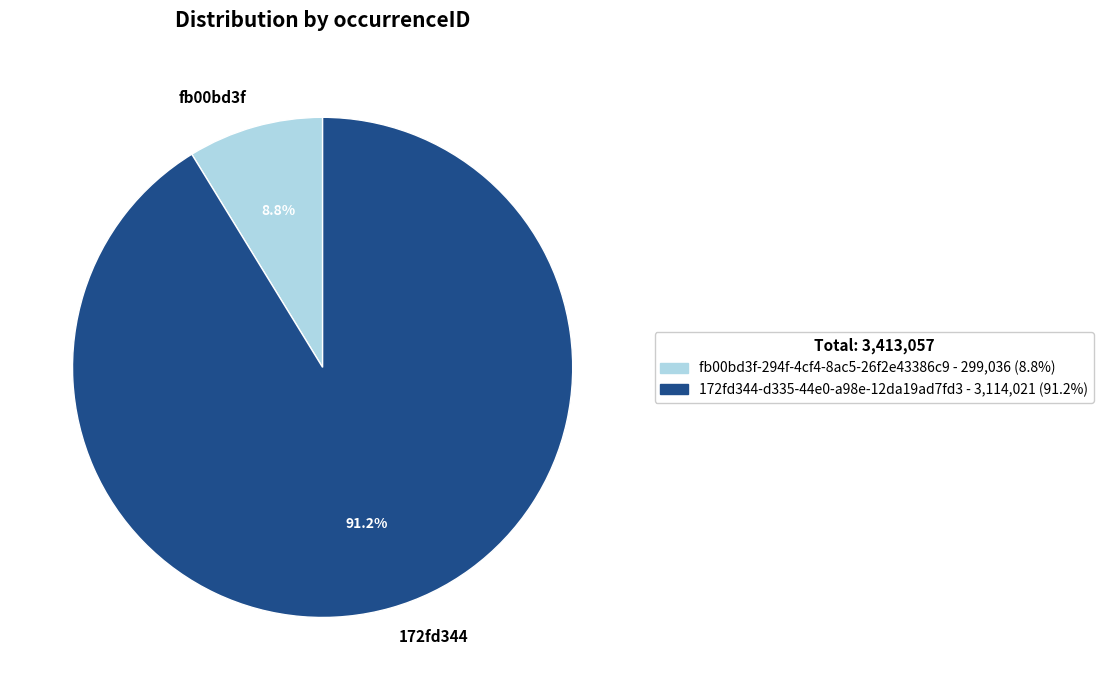

What percentage do fb00bd3f and 172fd344 together represent?

100.0%